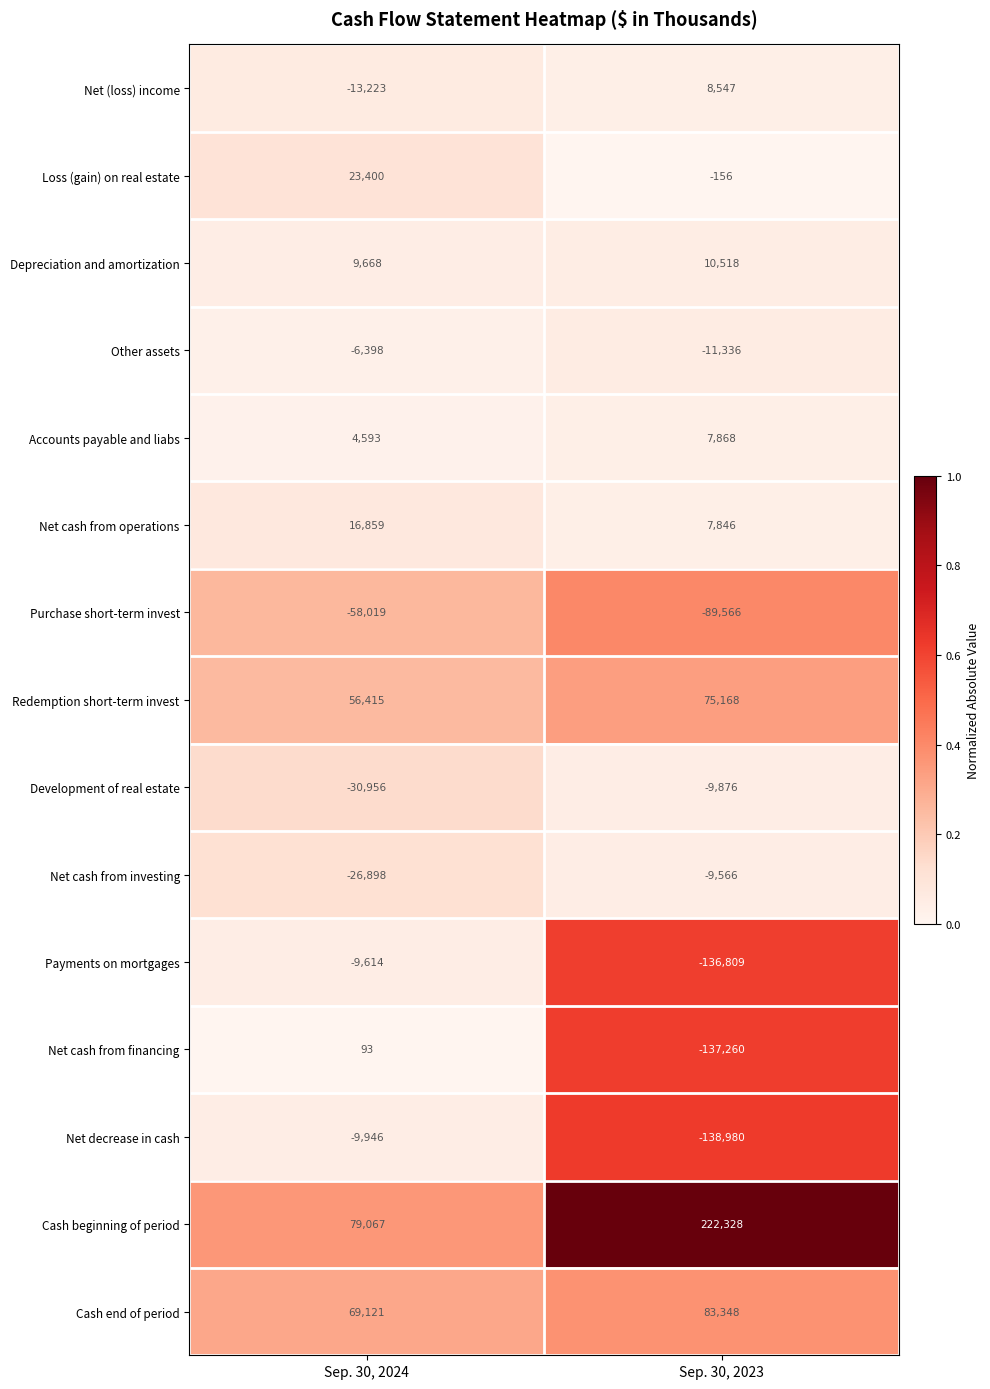

The value of Net cash from operations at Sep. 30, 2024 is 16859. True or false?

True